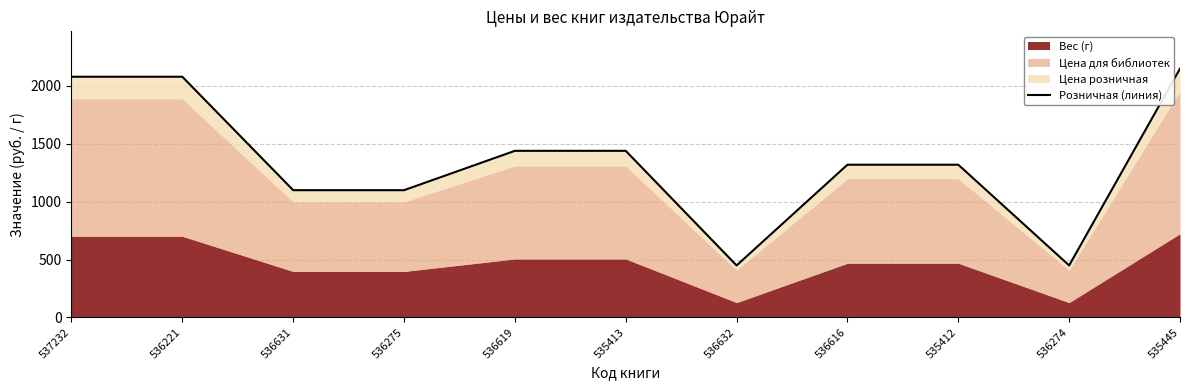

What is the label of the 6th point from the right?

535413